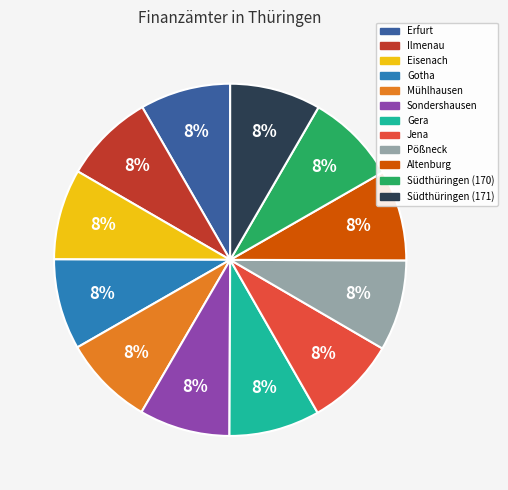

To the nearest percent, what is the combined percentage of Südthüringen (170) and Sondershausen?

17%